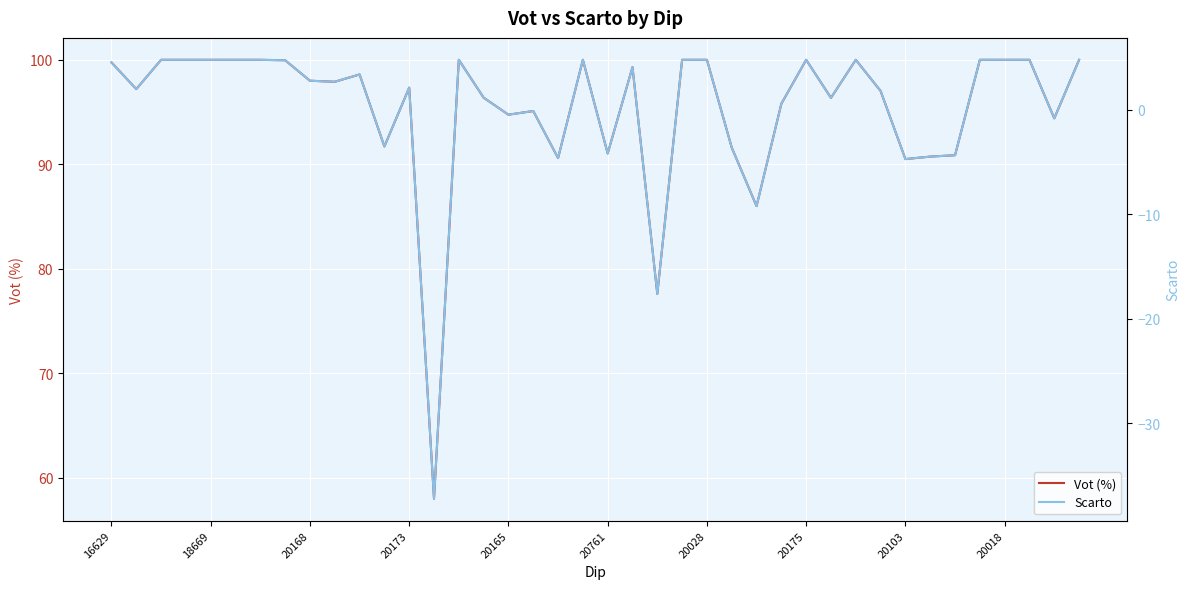

Is it true that Vot (%) equals 99.8 at 16629?

True